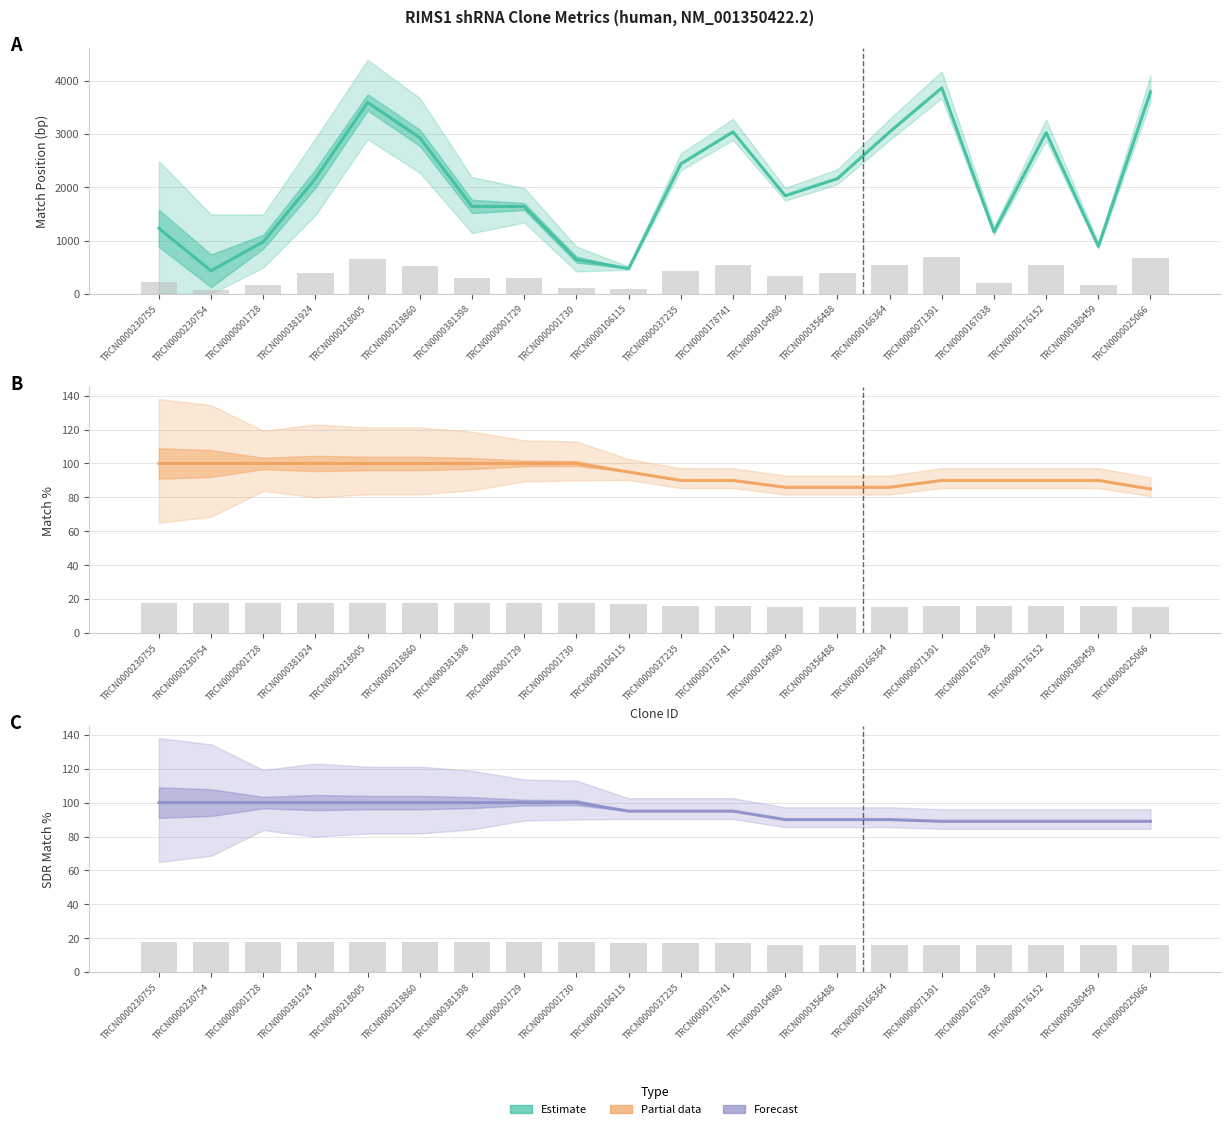

True or false: SDR Match % has a value of 100 at TRCN0000001730.

True